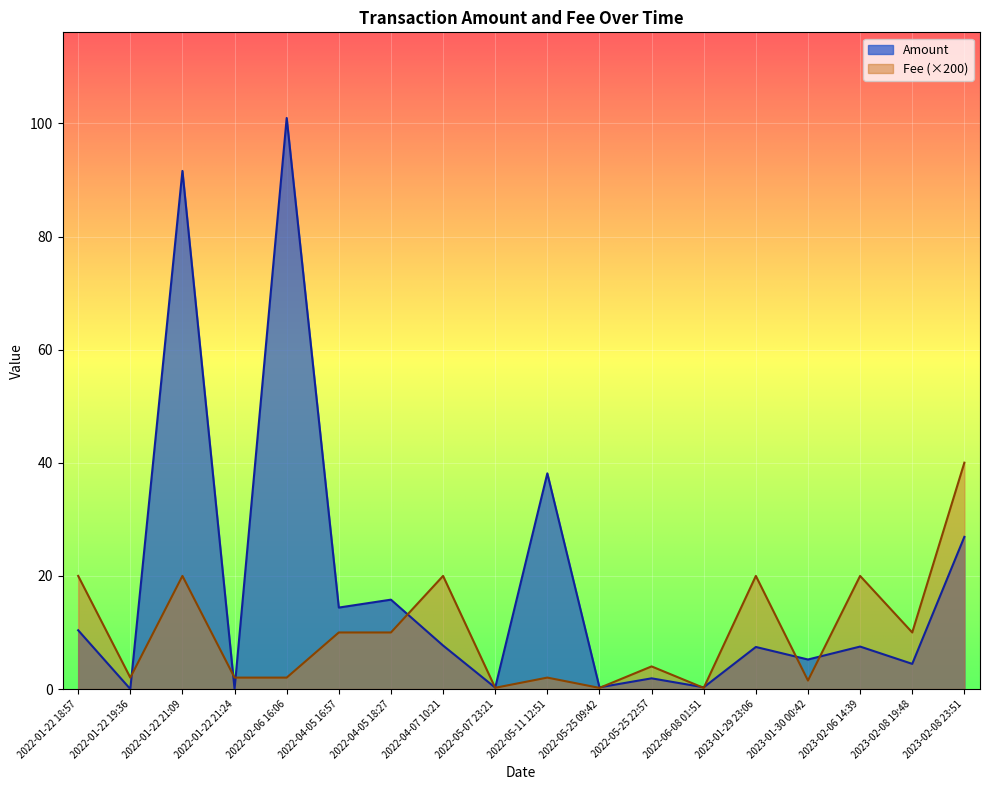

Which series changed the most between 2023-02-06 14:39 and 2022-05-11 12:51?

Amount